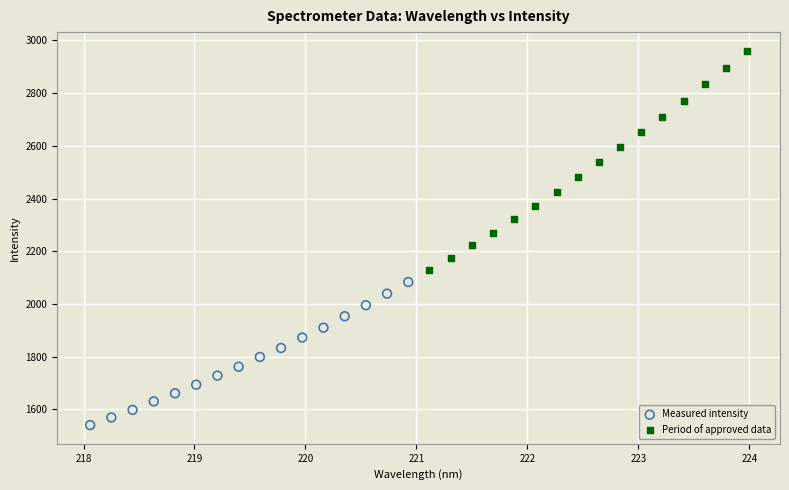

What are all the series names shown in the legend?

Measured intensity, Period of approved data